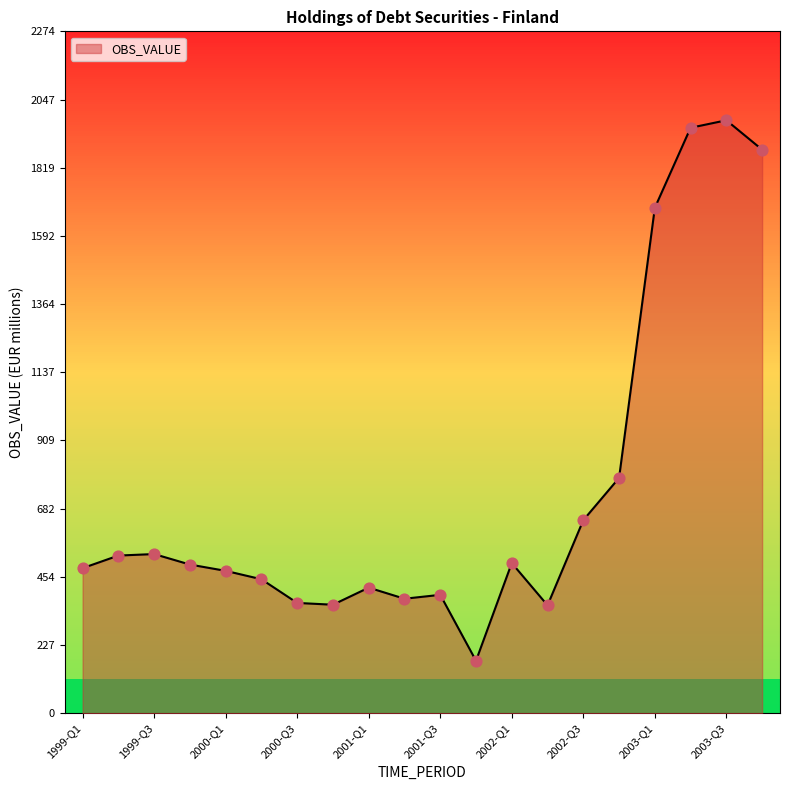

What is the minimum value shown in the chart?

175